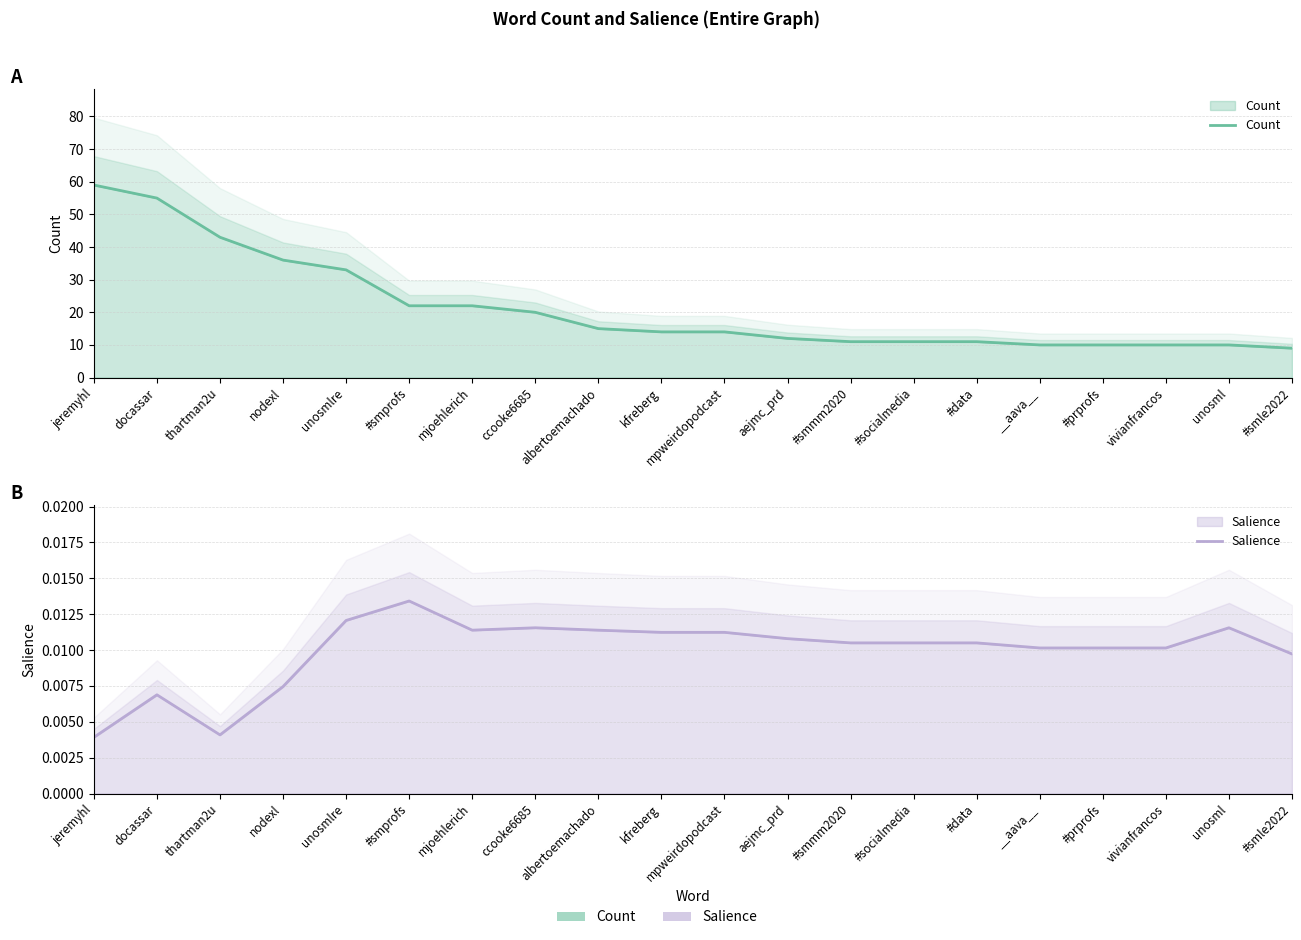

True or false: Salience and Count intersect in this chart.

False